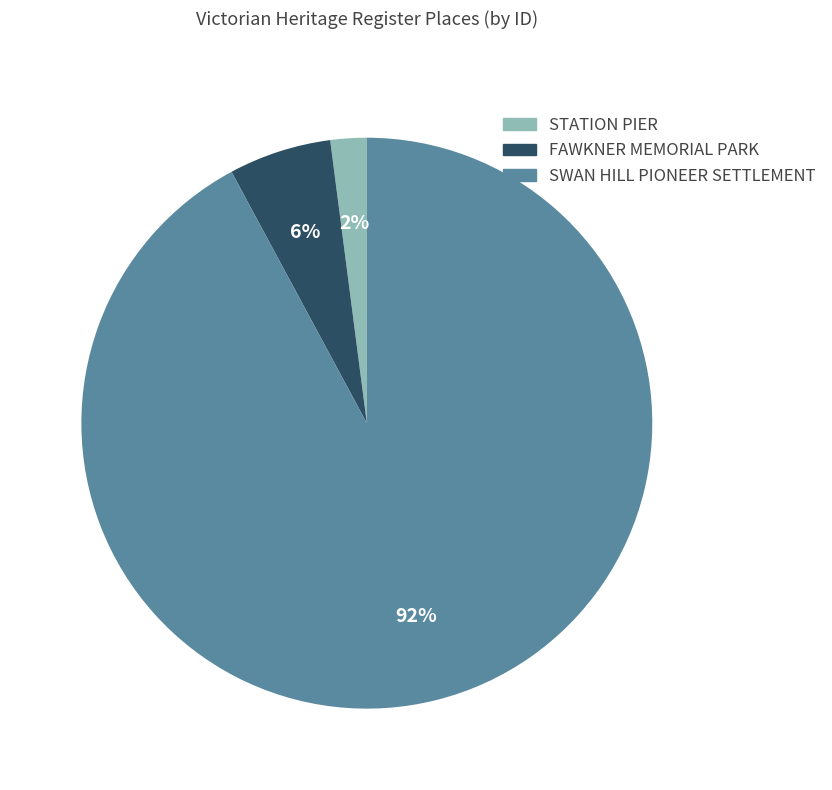

Rank the categories by value from lowest to highest.

STATION PIER, FAWKNER MEMORIAL PARK, SWAN HILL PIONEER SETTLEMENT